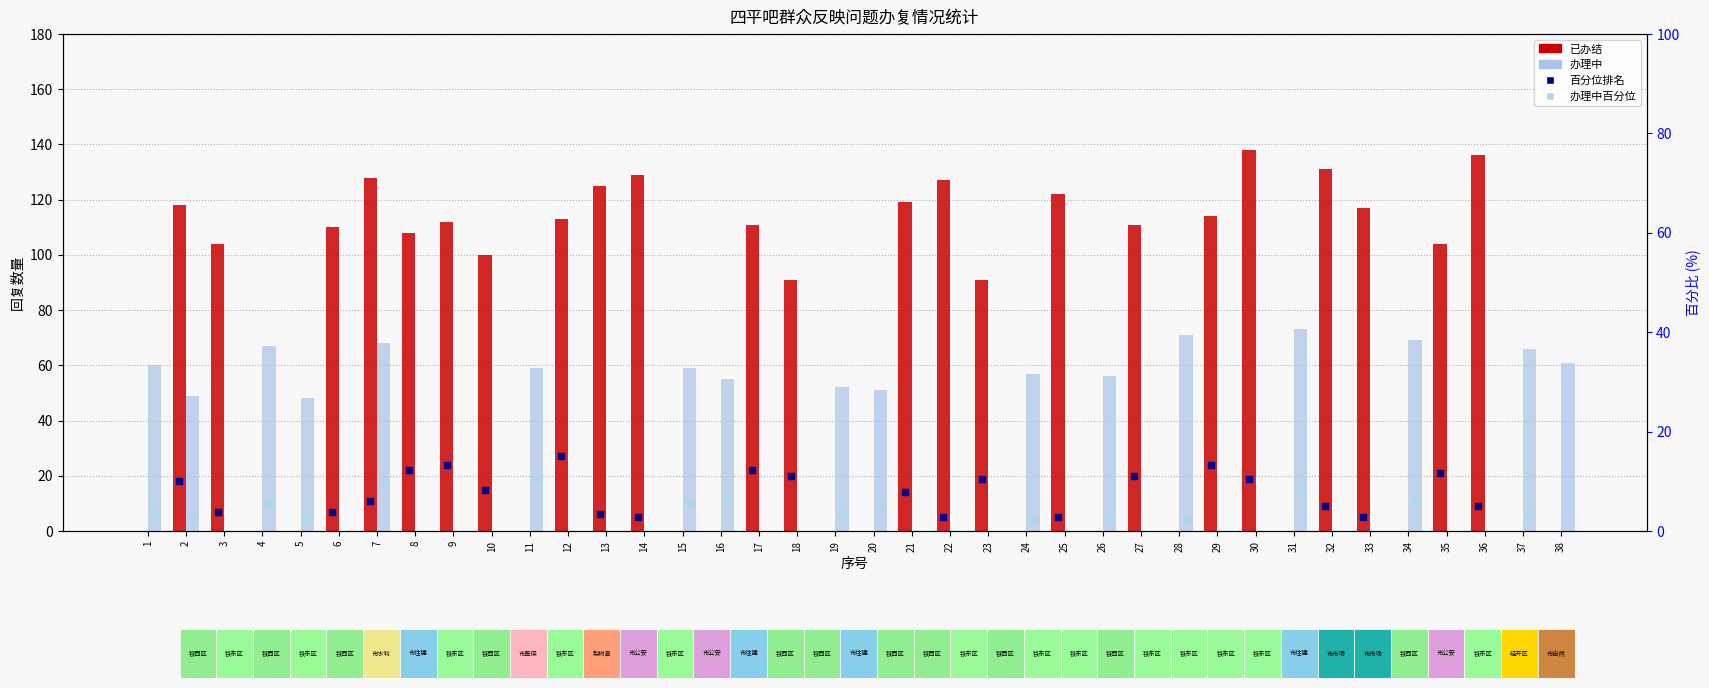

Which series has the largest total across all categories?

已办结